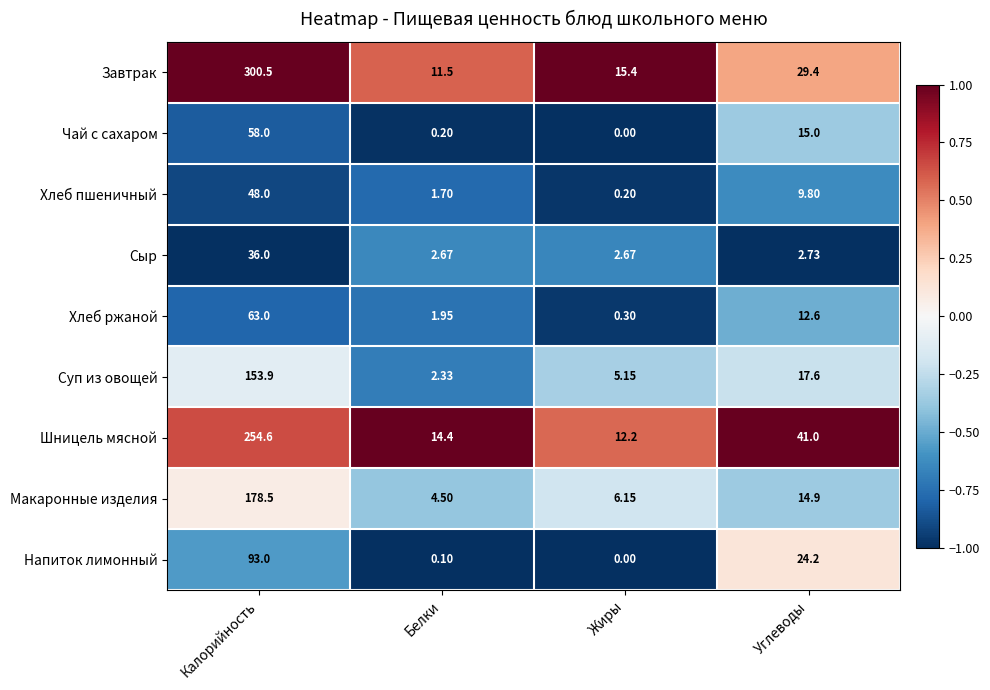

Which series has the widest spread of values?

Завтрак